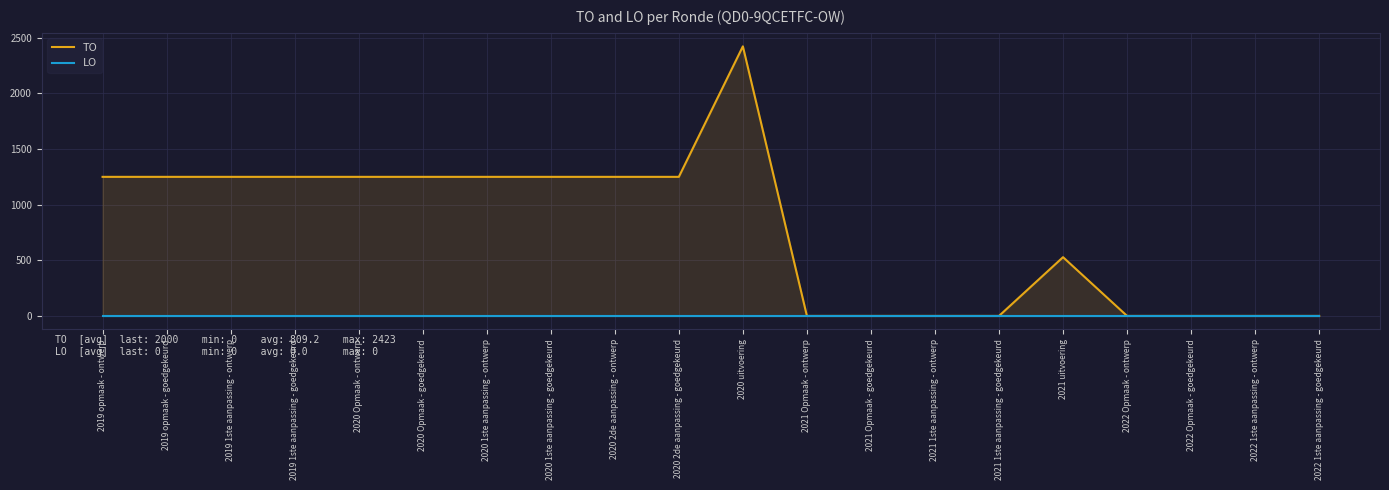

Reading right to left, transcribe all the data shown in this chart.

TO: 2022 1ste aanpassing - goedgekeurd=0	2022 1ste aanpassing - ontwerp=0	2022 Opmaak - goedgekeurd=0	2022 Opmaak - ontwerp=0	2021 uitvoering=528	2021 1ste aanpassing - goedgekeurd=0	2021 1ste aanpassing - ontwerp=0	2021 Opmaak - goedgekeurd=0	2021 Opmaak - ontwerp=0	2020 uitvoering=2423	2020 2de aanpassing - goedgekeurd=1250	2020 2de aanpassing - ontwerp=1250	2020 1ste aanpassing - goedgekeurd=1250	2020 1ste aanpassing - ontwerp=1250	2020 Opmaak - goedgekeurd=1250	2020 Opmaak - ontwerp=1250	2019 1ste aanpassing - goedgekeurd=1250	2019 1ste aanpassing - ontwerp=1250	2019 opmaak - goedgekeurd=1250	2019 opmaak - ontwerp=1250
LO: 2022 1ste aanpassing - goedgekeurd=0	2022 1ste aanpassing - ontwerp=0	2022 Opmaak - goedgekeurd=0	2022 Opmaak - ontwerp=0	2021 uitvoering=0	2021 1ste aanpassing - goedgekeurd=0	2021 1ste aanpassing - ontwerp=0	2021 Opmaak - goedgekeurd=0	2021 Opmaak - ontwerp=0	2020 uitvoering=0	2020 2de aanpassing - goedgekeurd=0	2020 2de aanpassing - ontwerp=0	2020 1ste aanpassing - goedgekeurd=0	2020 1ste aanpassing - ontwerp=0	2020 Opmaak - goedgekeurd=0	2020 Opmaak - ontwerp=0	2019 1ste aanpassing - goedgekeurd=0	2019 1ste aanpassing - ontwerp=0	2019 opmaak - goedgekeurd=0	2019 opmaak - ontwerp=0